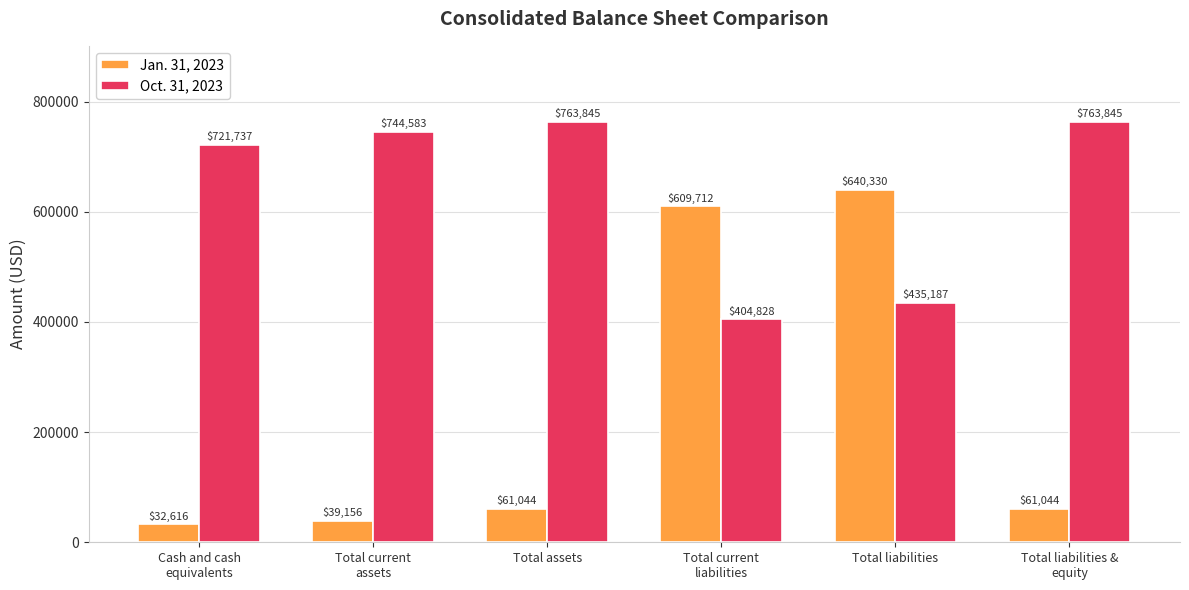

Which label corresponds to the smallest value in the chart?

Cash and cash
equivalents